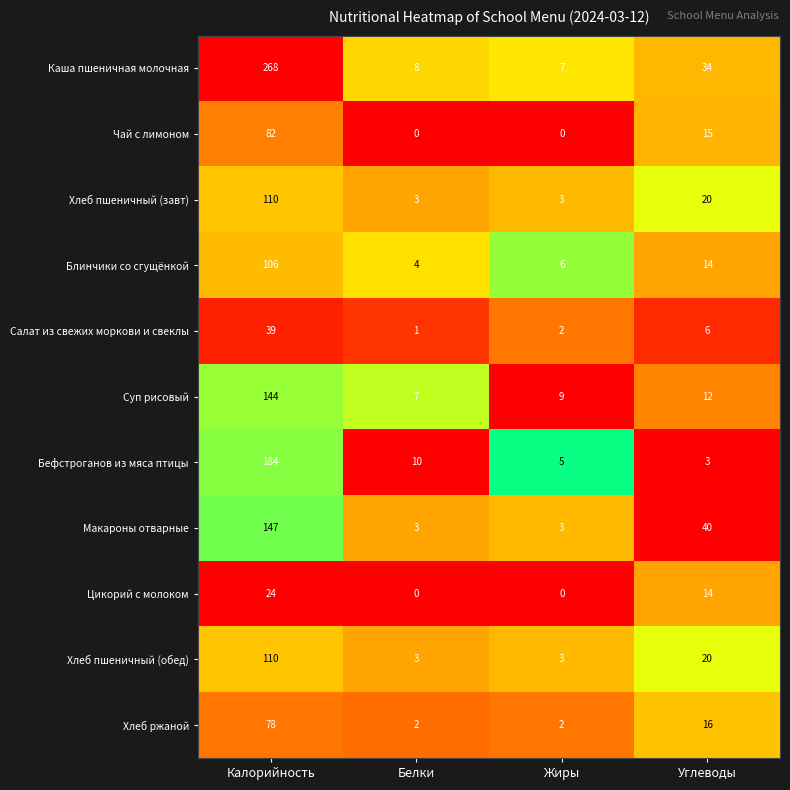

At which label does Хлеб пшеничный (завт) reach its peak?

Калорийность